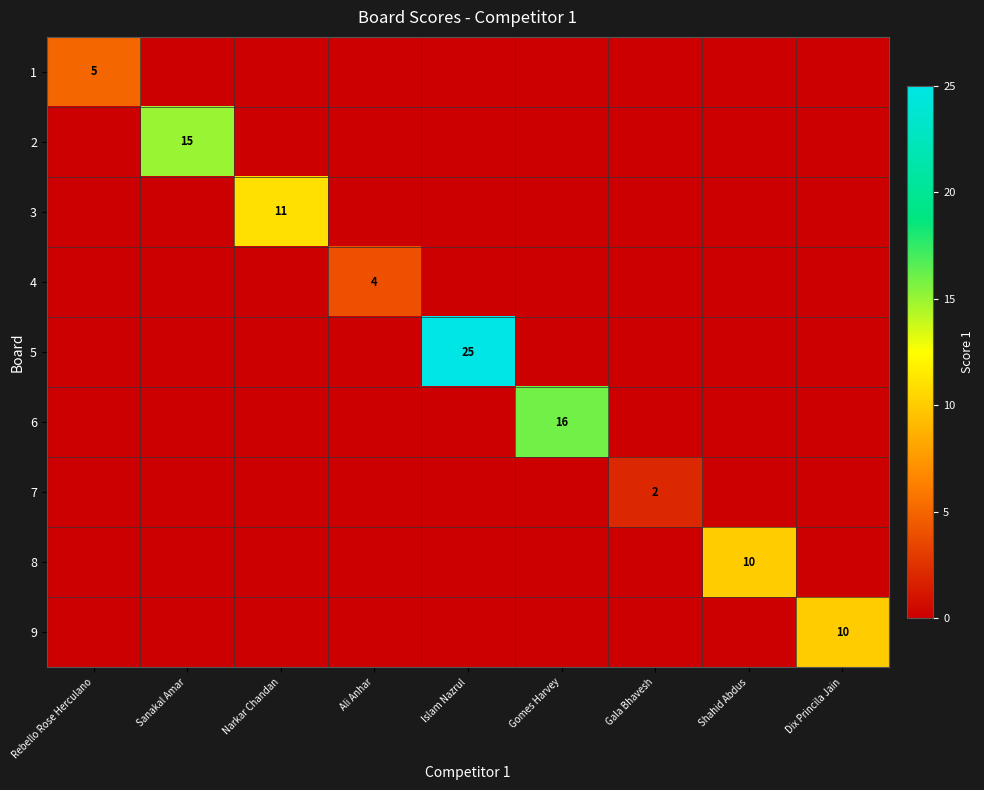

At which category is the sum across all series the highest?

Islam Nazrul